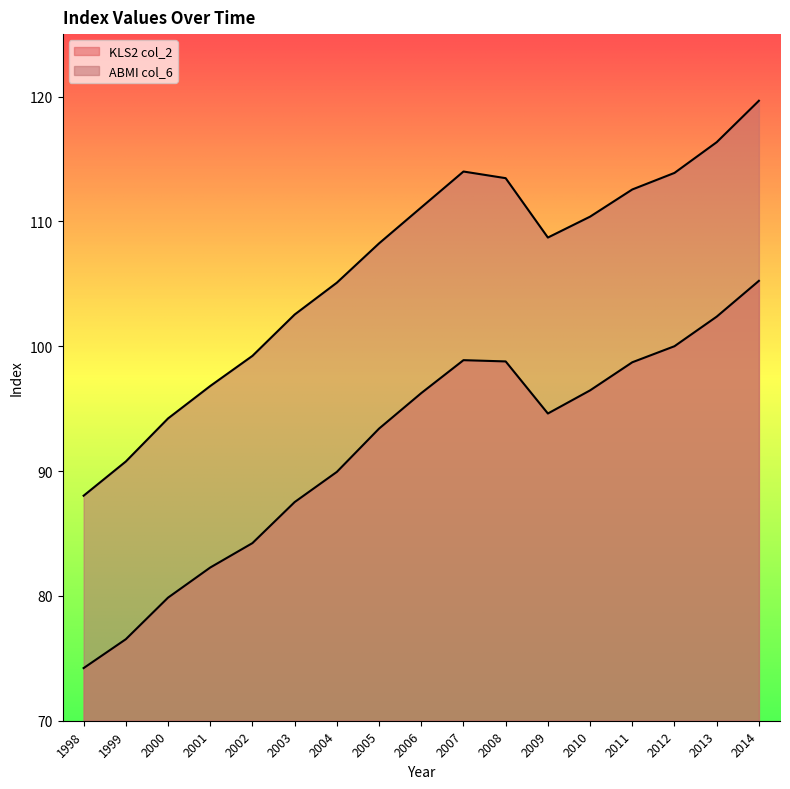

At which category is the sum across all series the highest?

2014